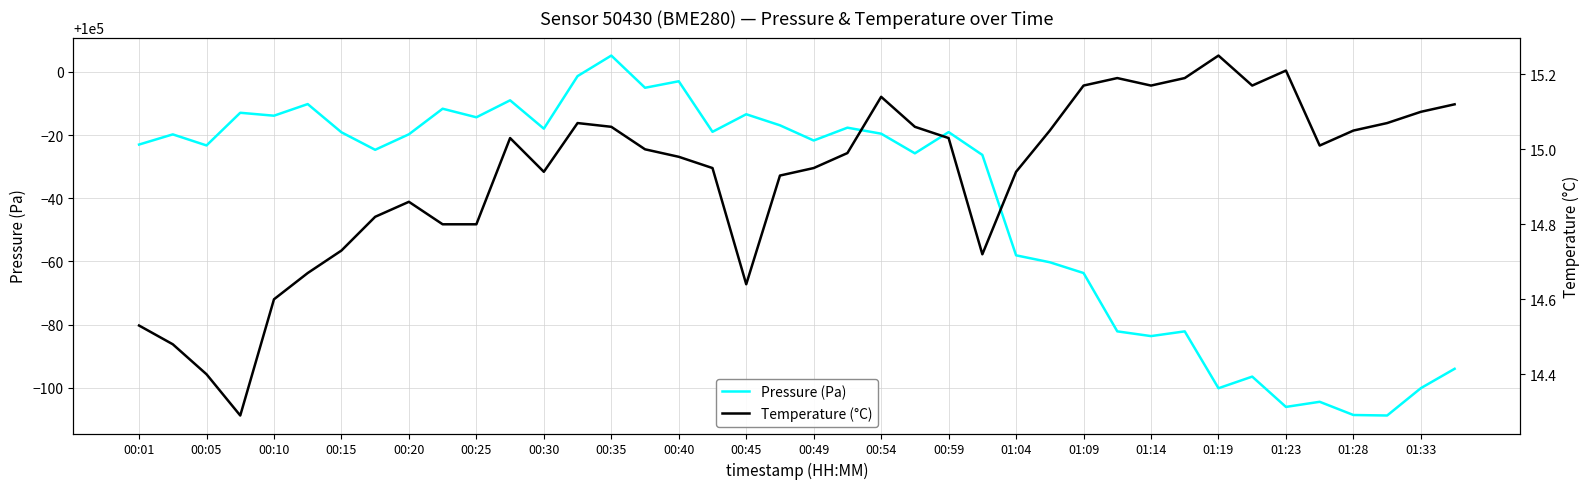

Is it true that Pressure (Pa) equals 99903.6 at 33?

True